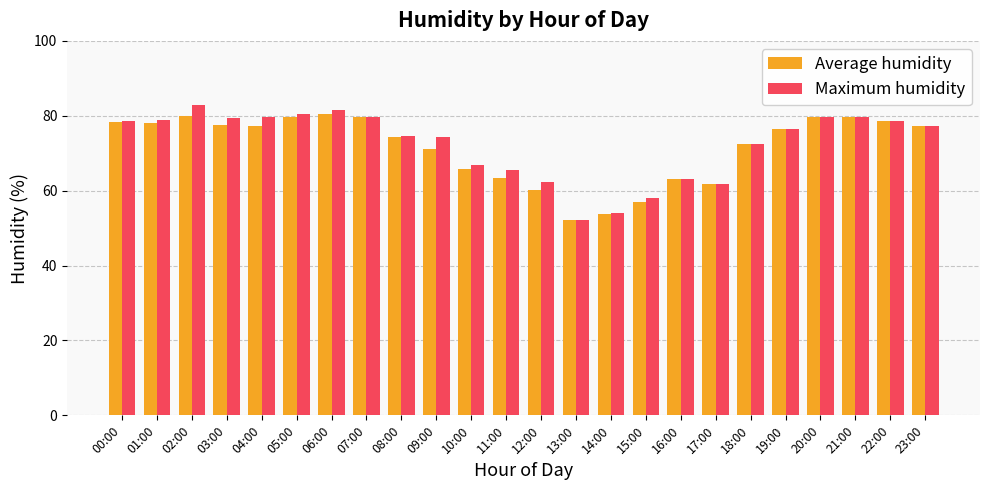

What is the average value of the Average humidity series?

71.6